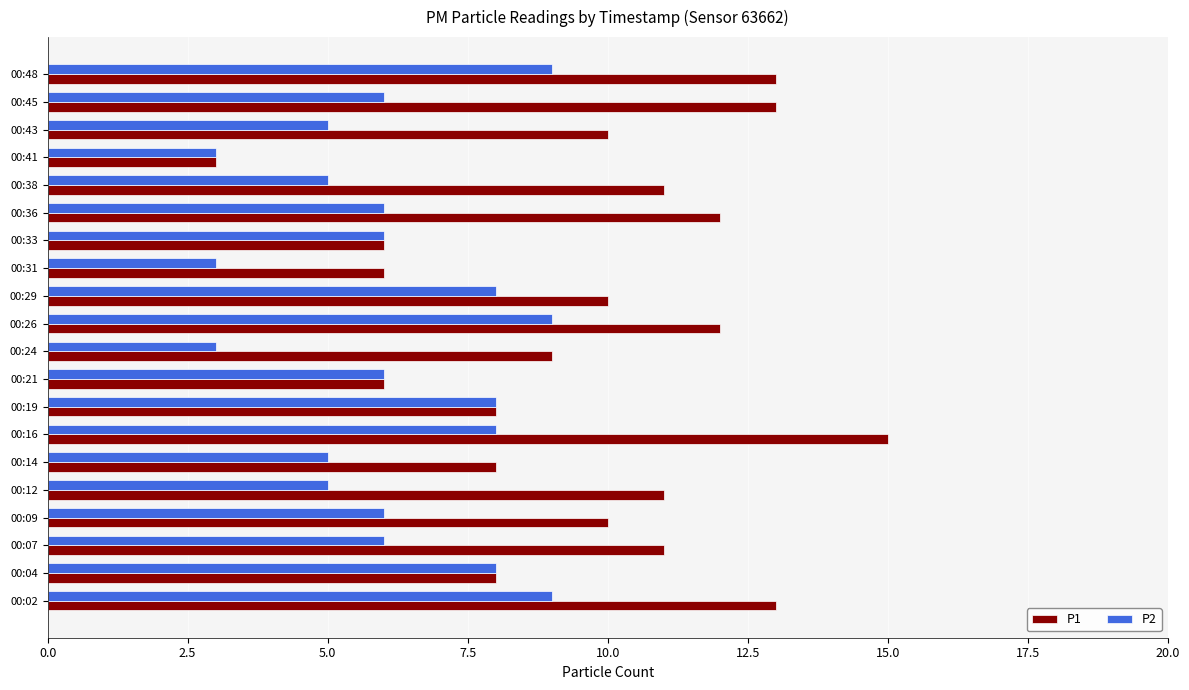

Rank the series by their maximum value, from highest to lowest.

P1, P2